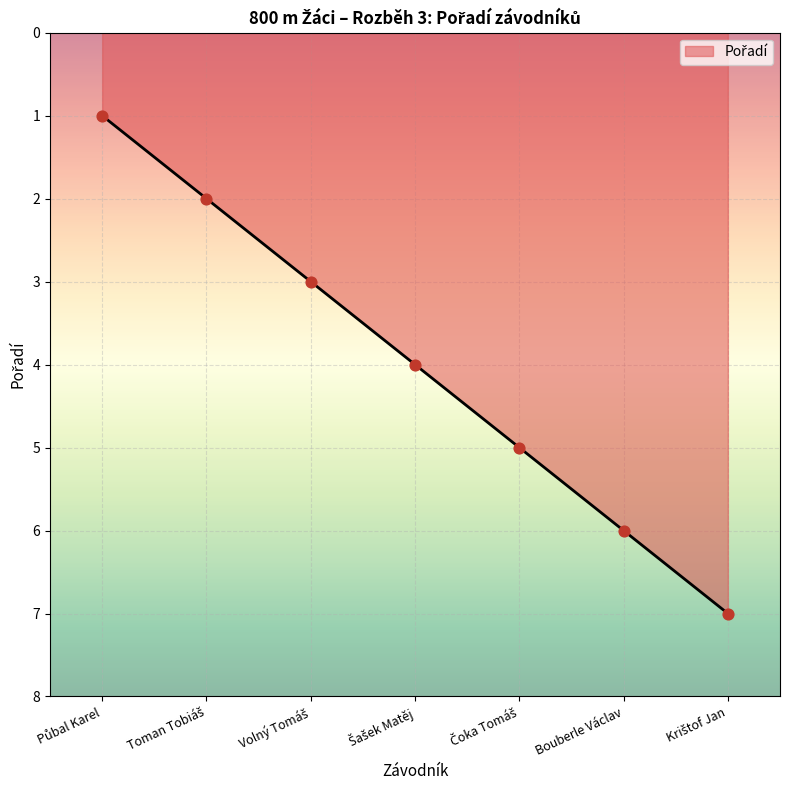

True or false: the data has more than 0 interior local peaks.

False